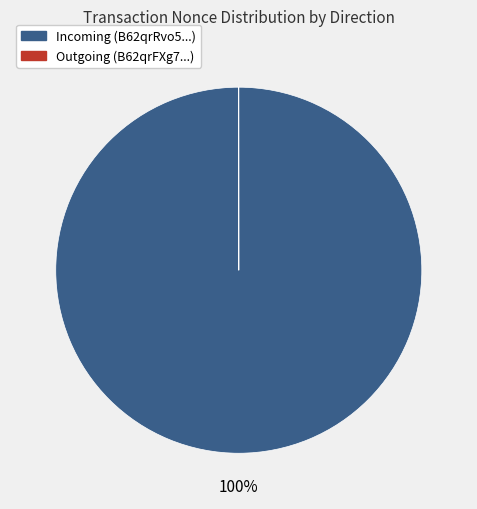

The Incoming (B62qrRvo5...) slice represents 89% of the pie. True or false?

False